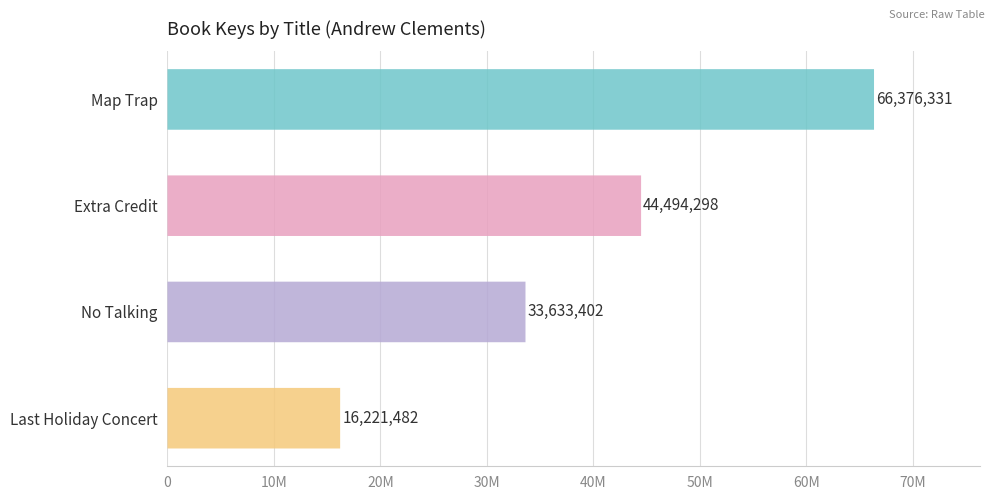

True or false: the data shows 66376331 at Map Trap.

True